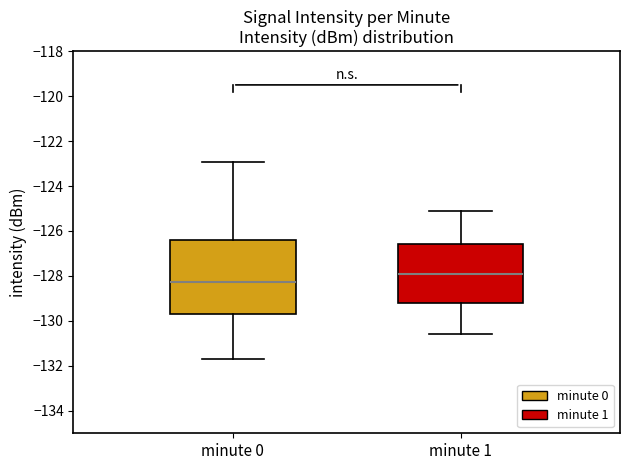

Reading left to right, transcribe this box plot: for each box, give where its median line is, the range the box spans, and where its two whiskers end, as read against the y-axis. The values are not printed on the chart, so give them approximately, as read against the axis.

minute 0: median -128.2, box -129.6 to -126.4, whiskers -131.6 to -123.0
minute 1: median -128.0, box -129.2 to -126.6, whiskers -130.6 to -125.0